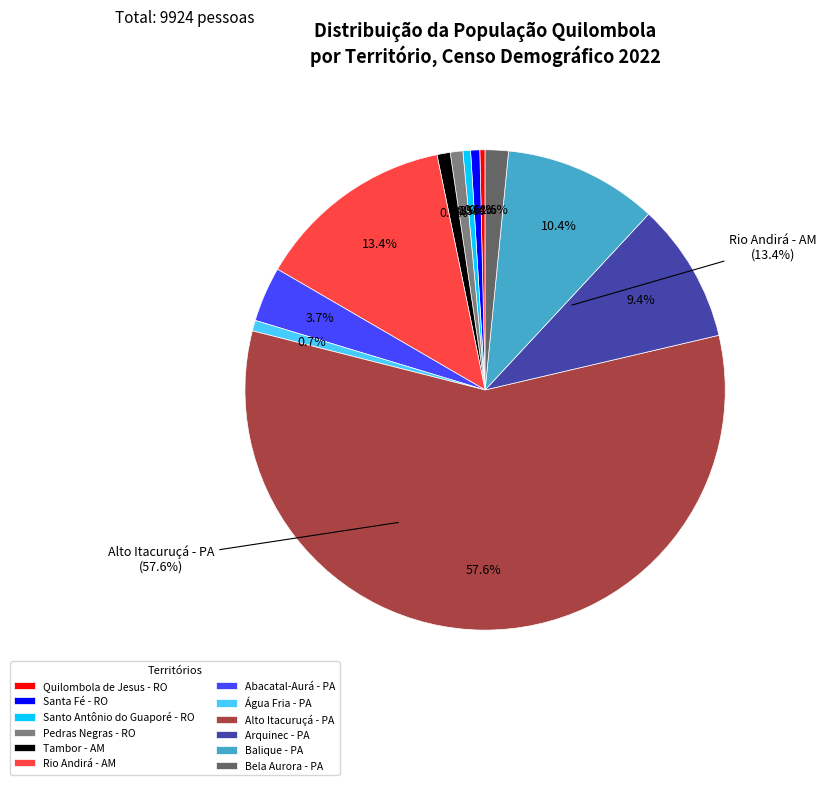

Is there a majority slice in this chart?

Yes